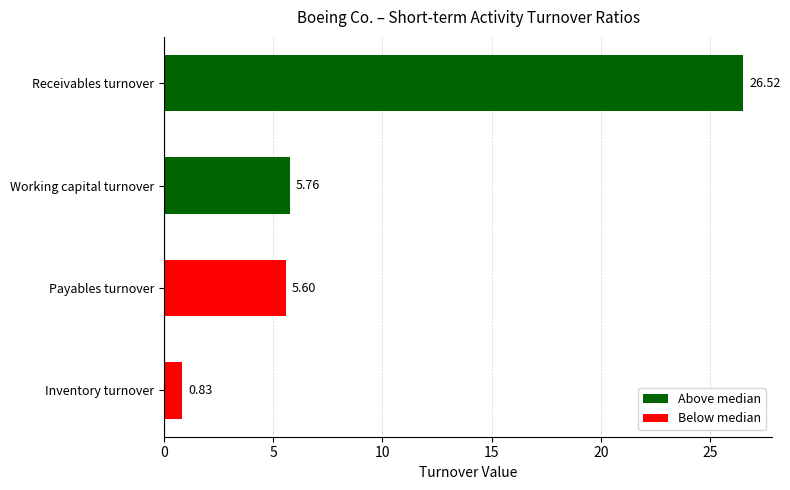

Where is the data nearest to the value 13?

Working capital turnover